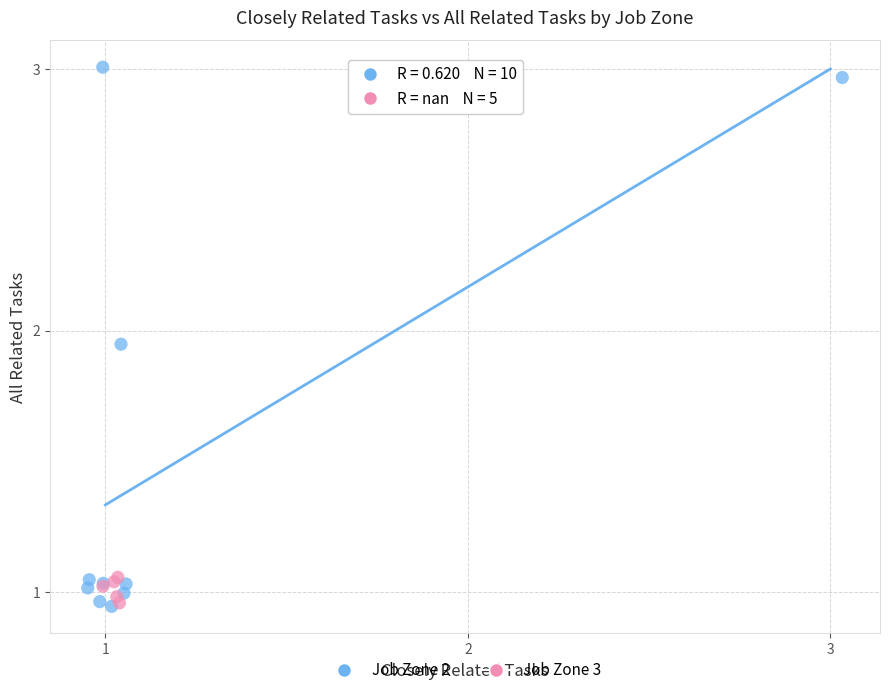

Which series has the widest spread of Y values?

Job Zone 2